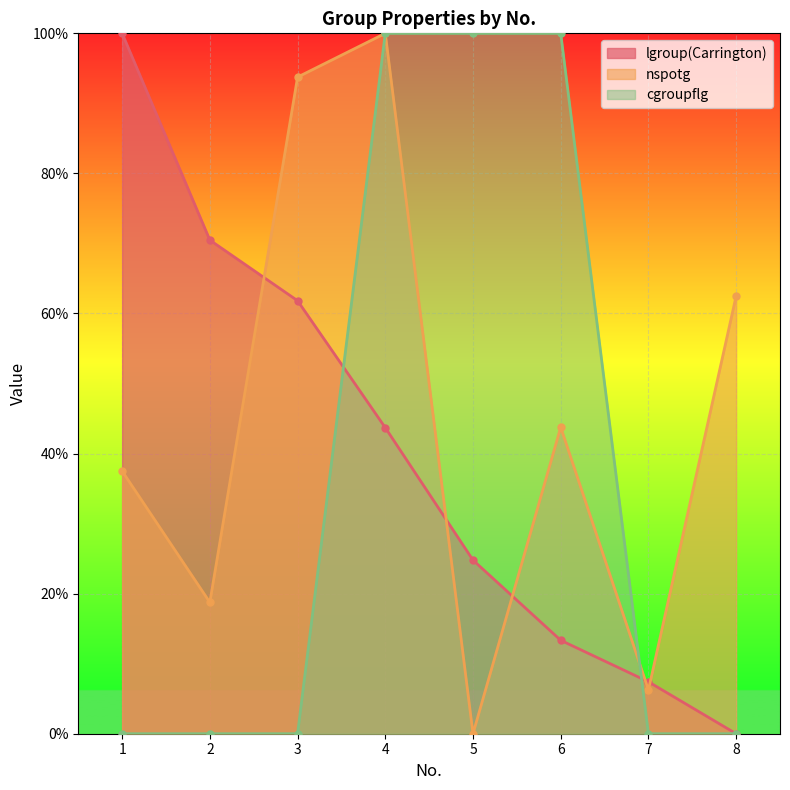

At which label does lgroup(Carrington) first exceed 43?

1